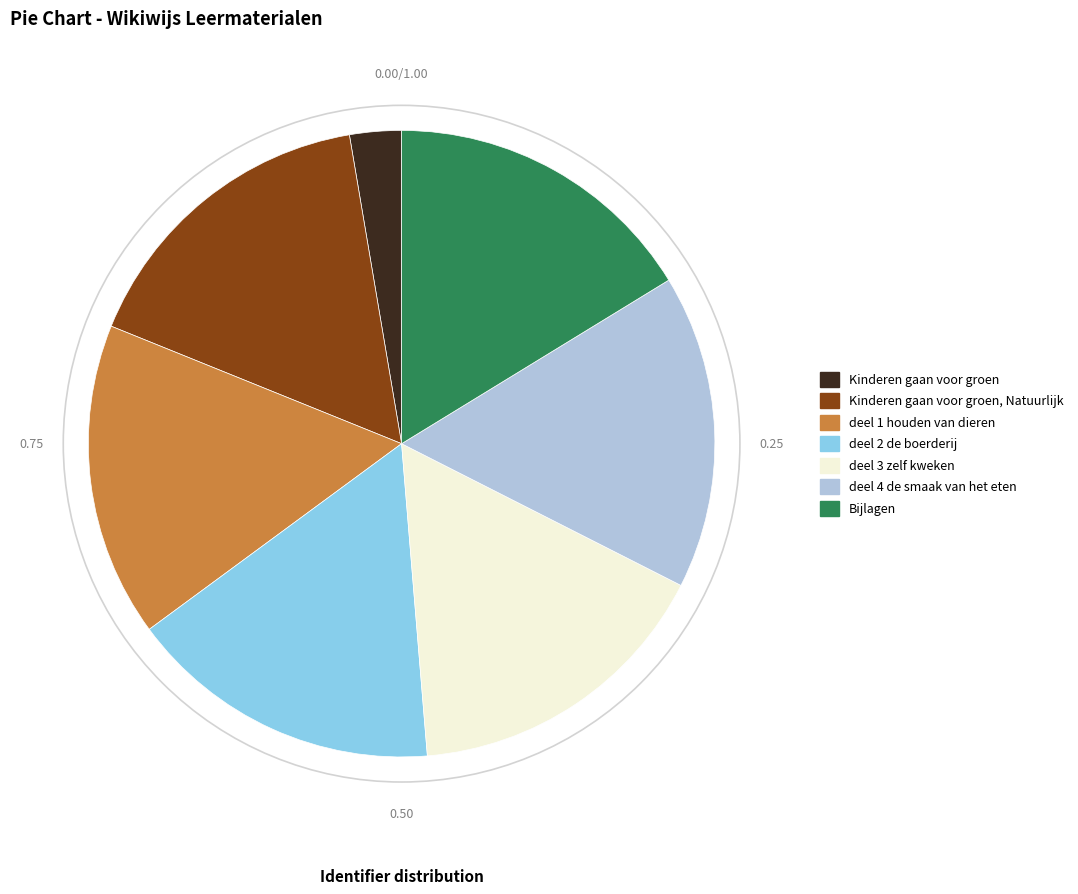

How many slices are in this pie chart?

7